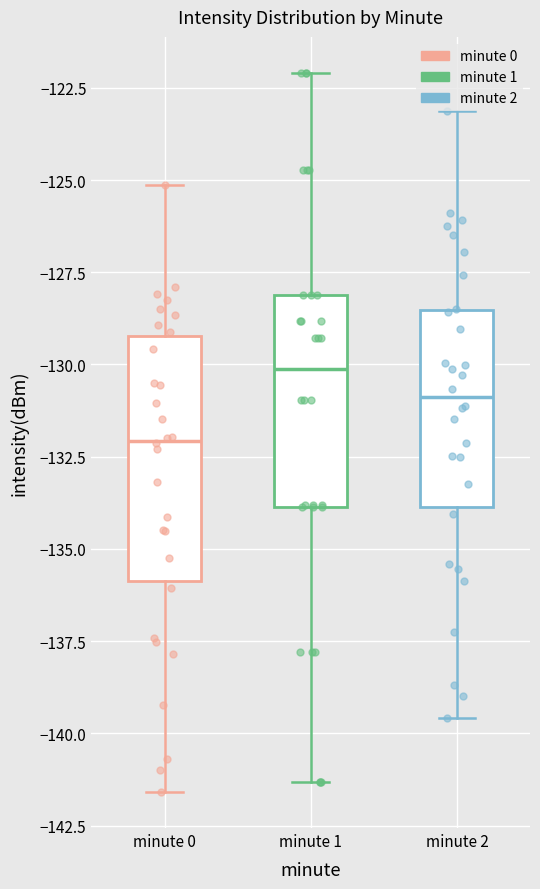

Where does the median line of the box for minute 1 sit on the y-axis? The values are not printed on the chart, so give them approximately, as read against the axis.

-130.0